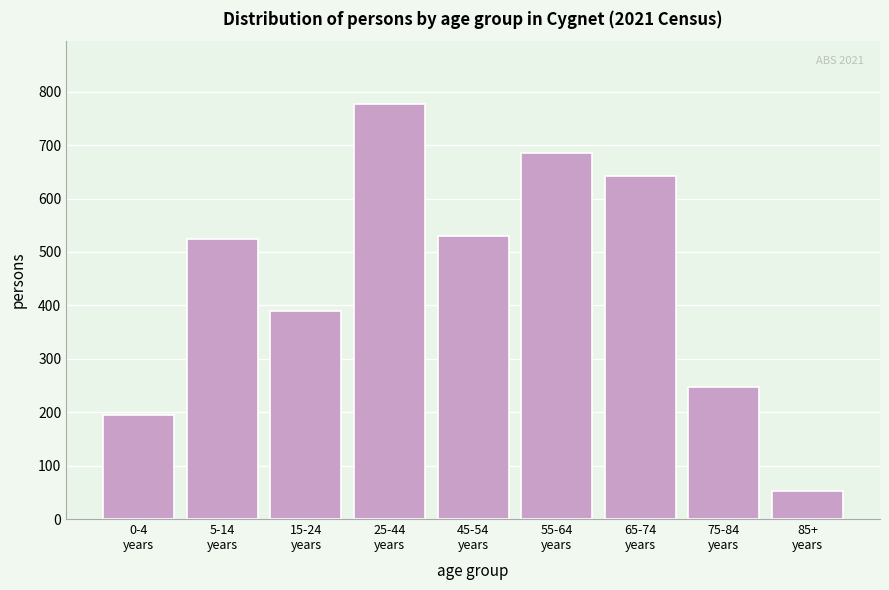

Reading left to right, extract all data points from this chart.

195	525	390	778	530	685	642	248	52